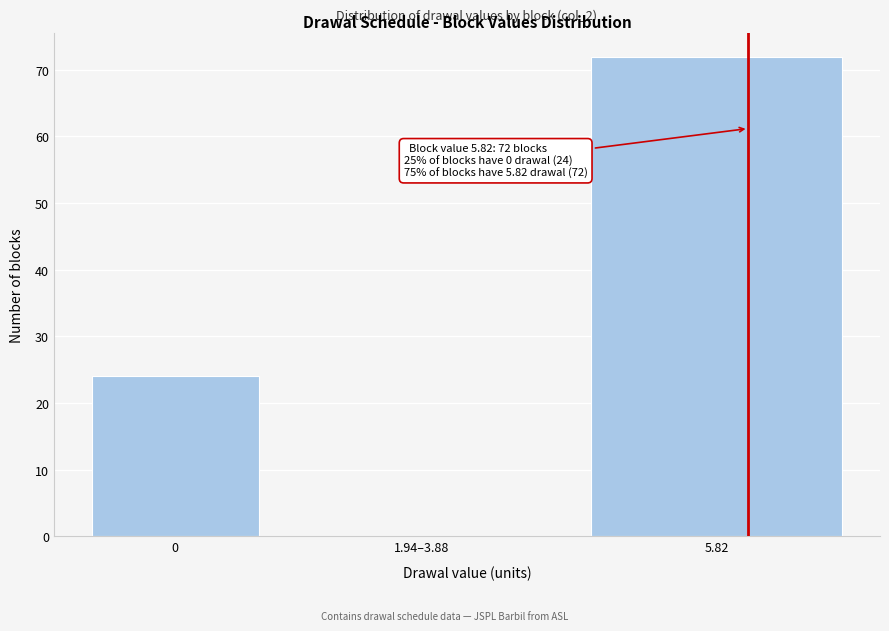

Reading right to left, list all the values displayed in this chart.

5.82=72	1.94–3.88=0	0=24